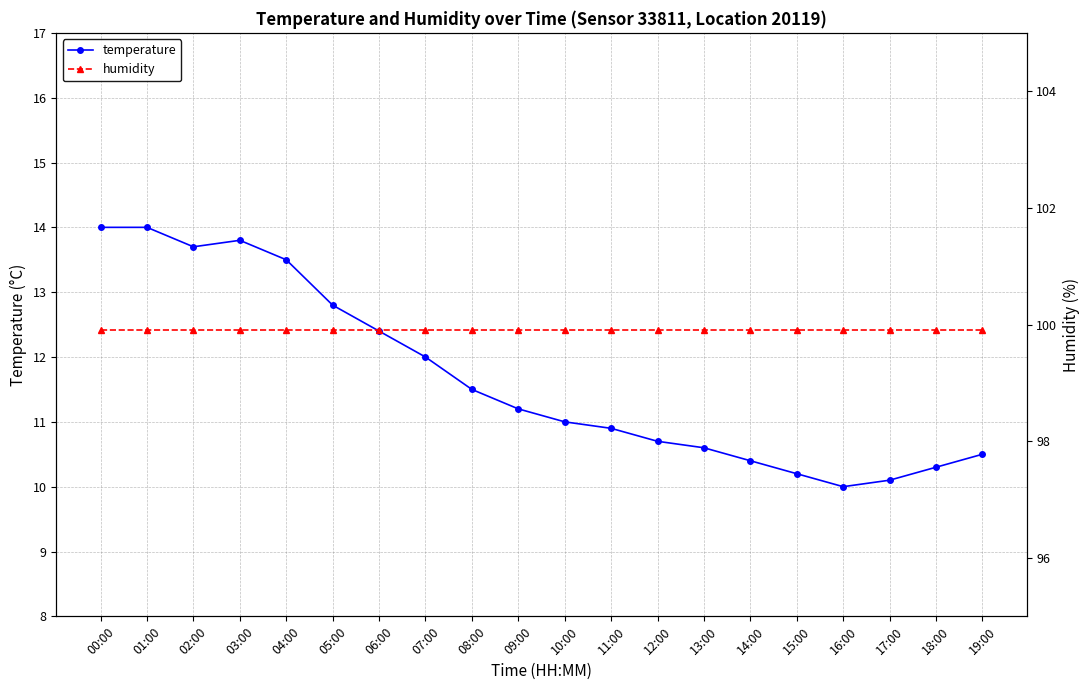

At which label does temperature first exceed 11?

00:00